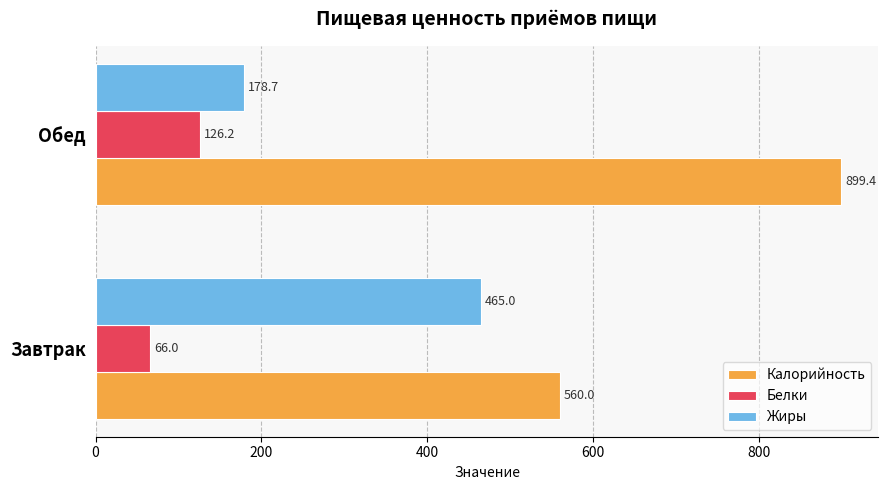

Rank the series by their average value, from highest to lowest.

Калорийность, Жиры, Белки